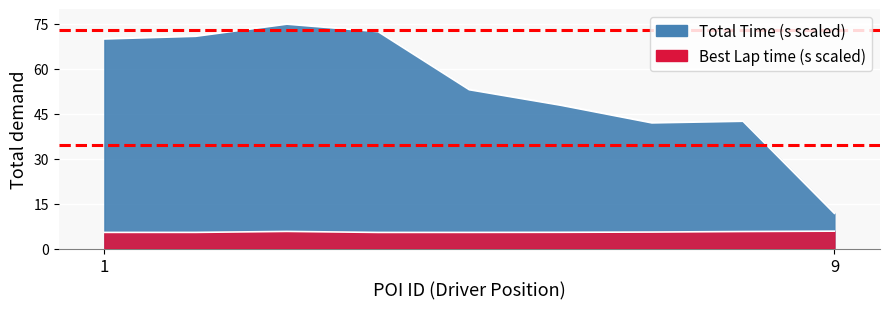

Reading right to left, transcribe all the data shown in this chart.

Total Time: 11.8	42.6	42.0	47.9	53.1	72.5	75.0	70.9	70.1
Best Lap time: 5.8	5.7	5.5	5.4	5.4	5.4	5.7	5.4	5.4